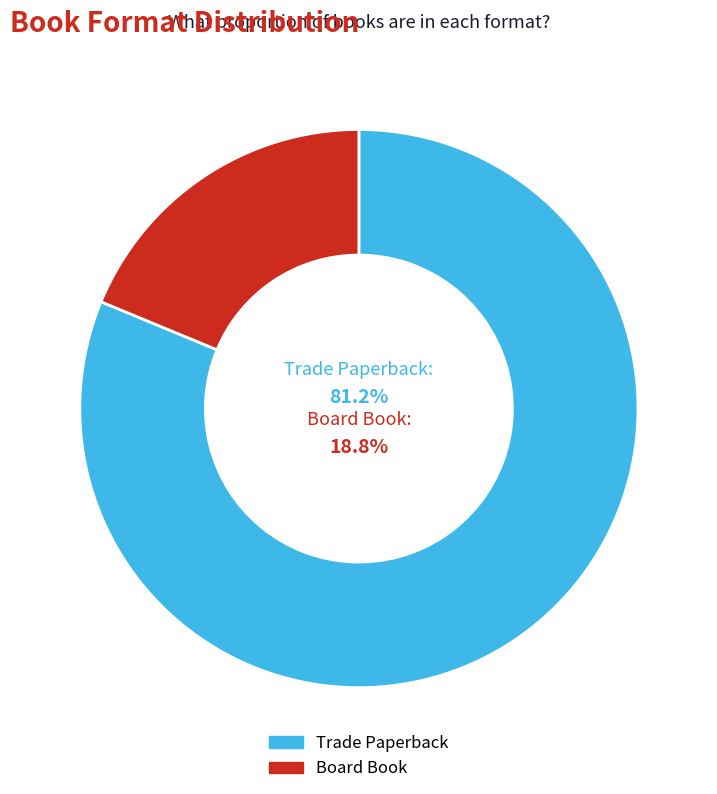

Is it true that Board Book is 19% of the pie?

True